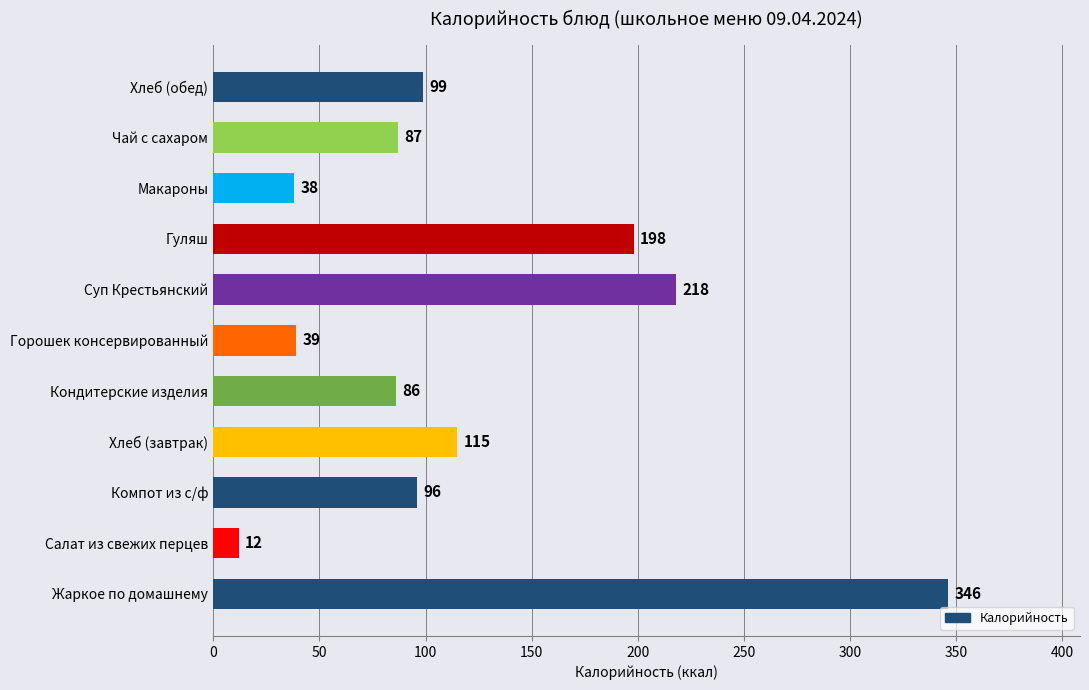

At which label is the value closest to 179?

Гуляш